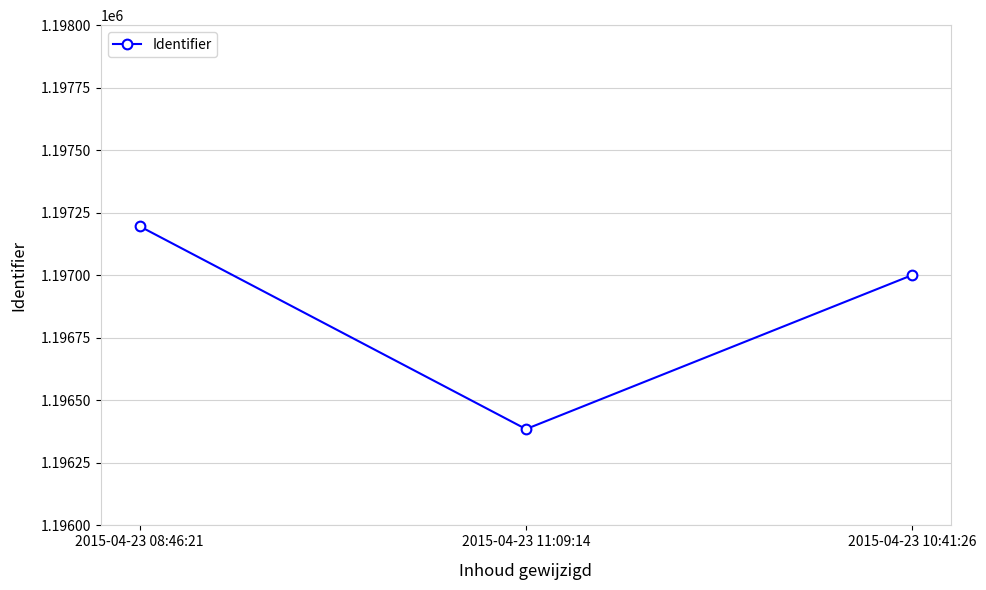

What is the value of the 1st point from the left?

1197196